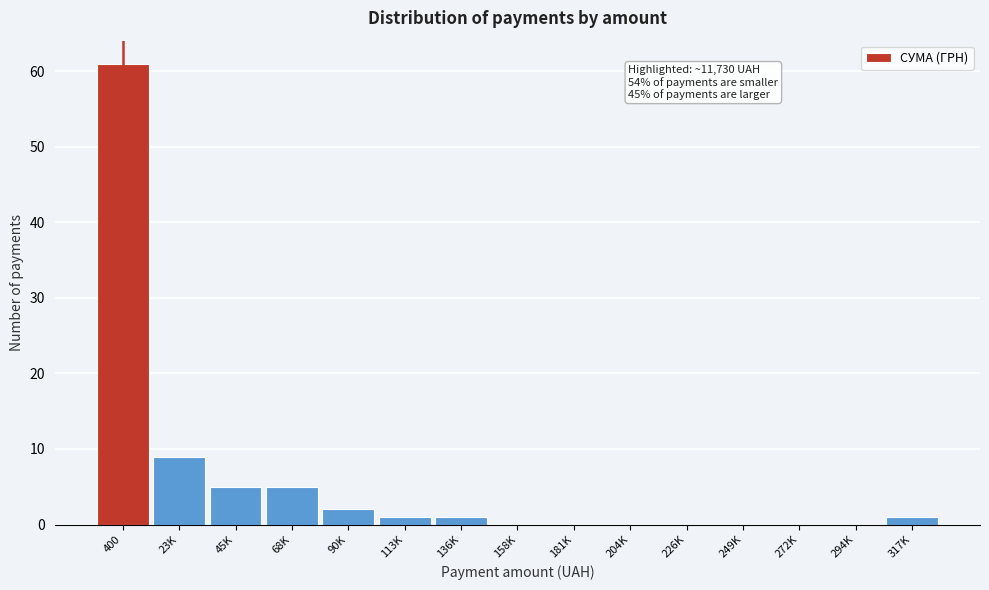

Reading left to right, list all the values displayed in this chart.

400=61	23K=9	45K=5	68K=5	90K=2	113K=1	136K=1	158K=0	181K=0	204K=0	226K=0	249K=0	272K=0	294K=0	317K=1